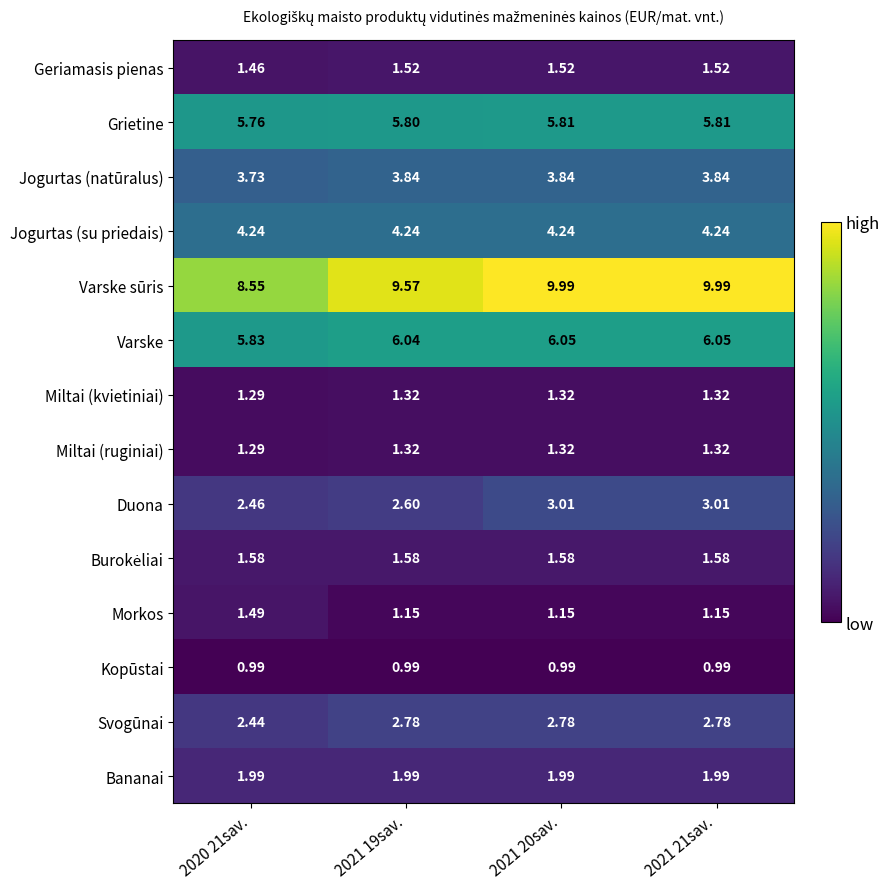

Which series has the largest total across all categories?

Varske sūris